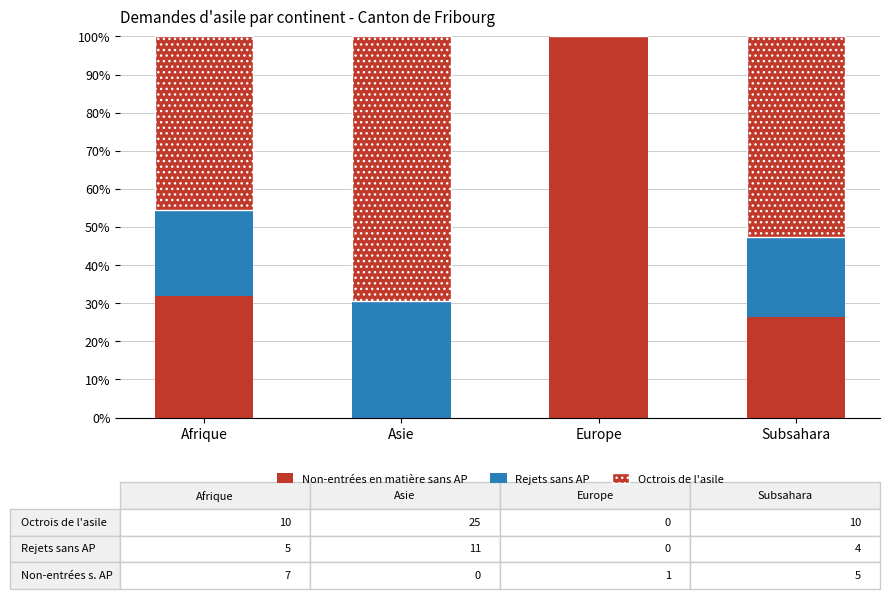

The value of Octrois de l'asile at Afrique is 45.5. True or false?

True